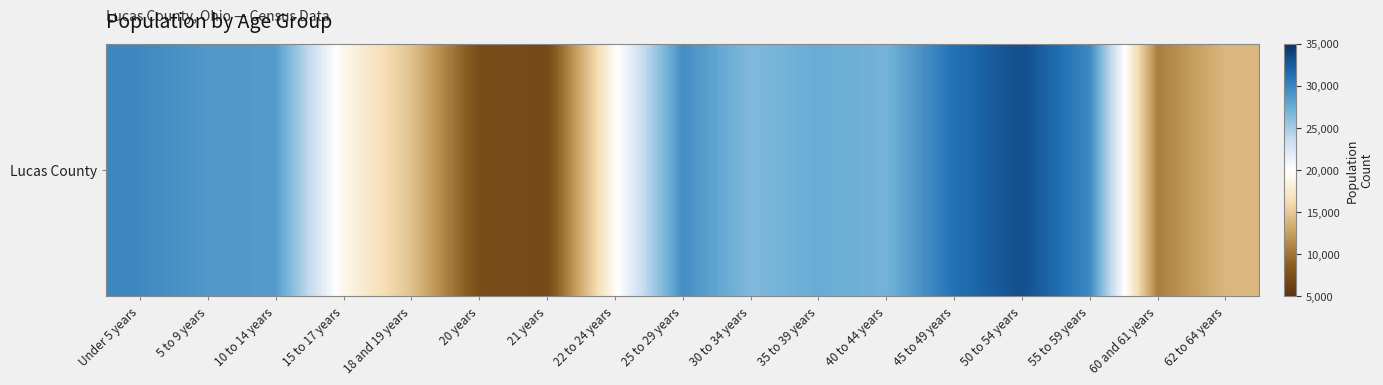

Where does the data first go above 27046?

Under 5 years